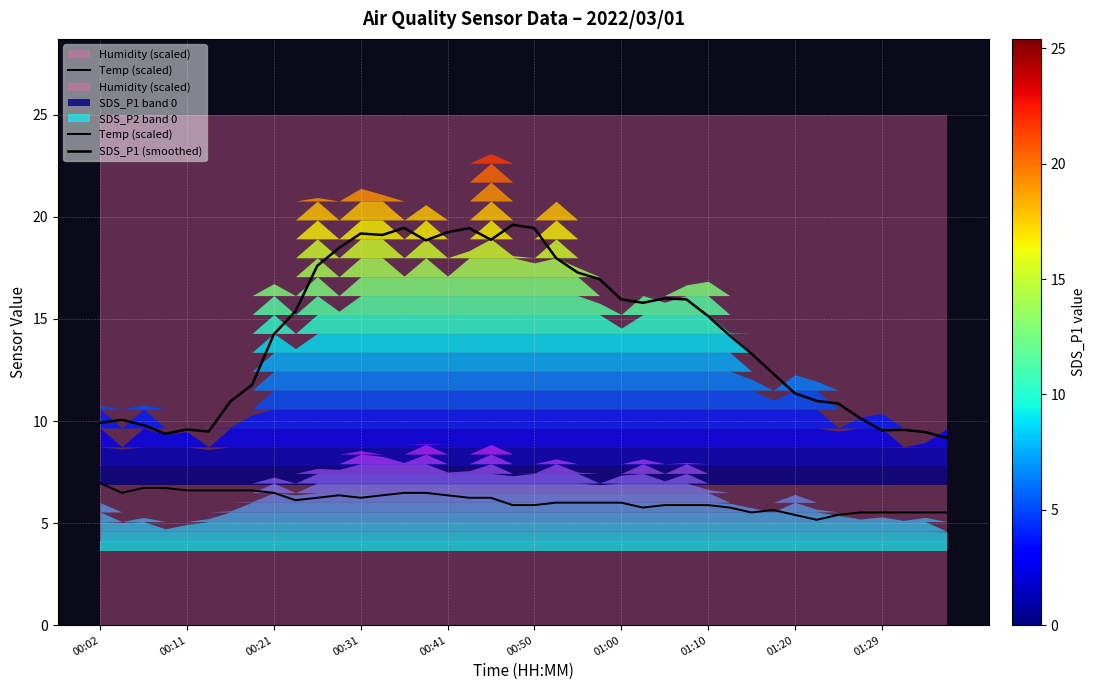

Rank the series by their maximum value, from highest to lowest.

SDS_P1 (smoothed), Temp (scaled)